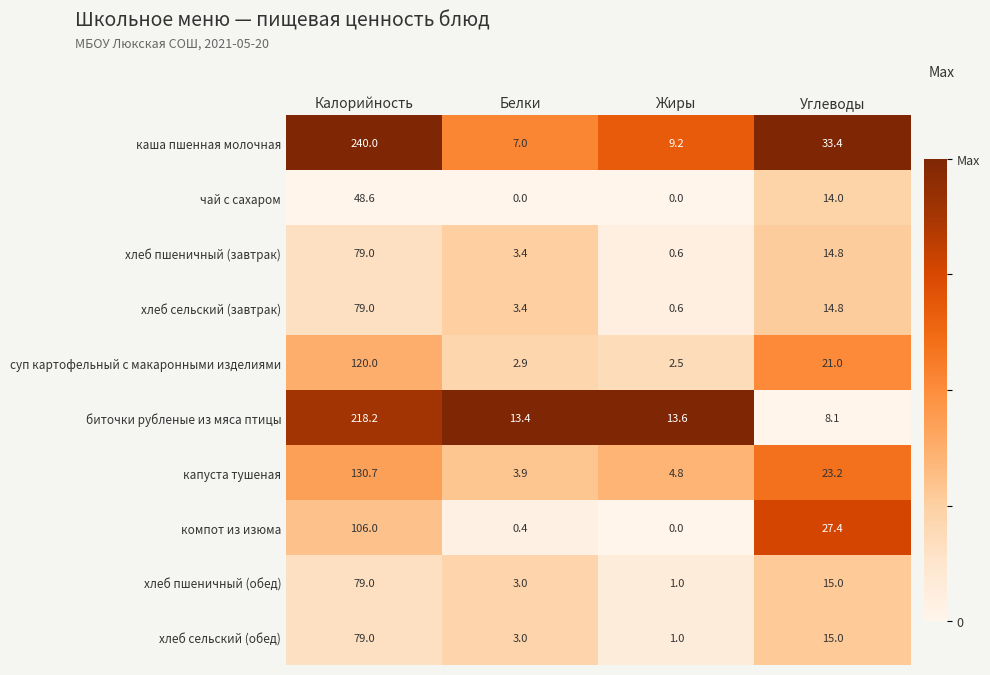

What is the maximum value for компот из изюма?

106.0